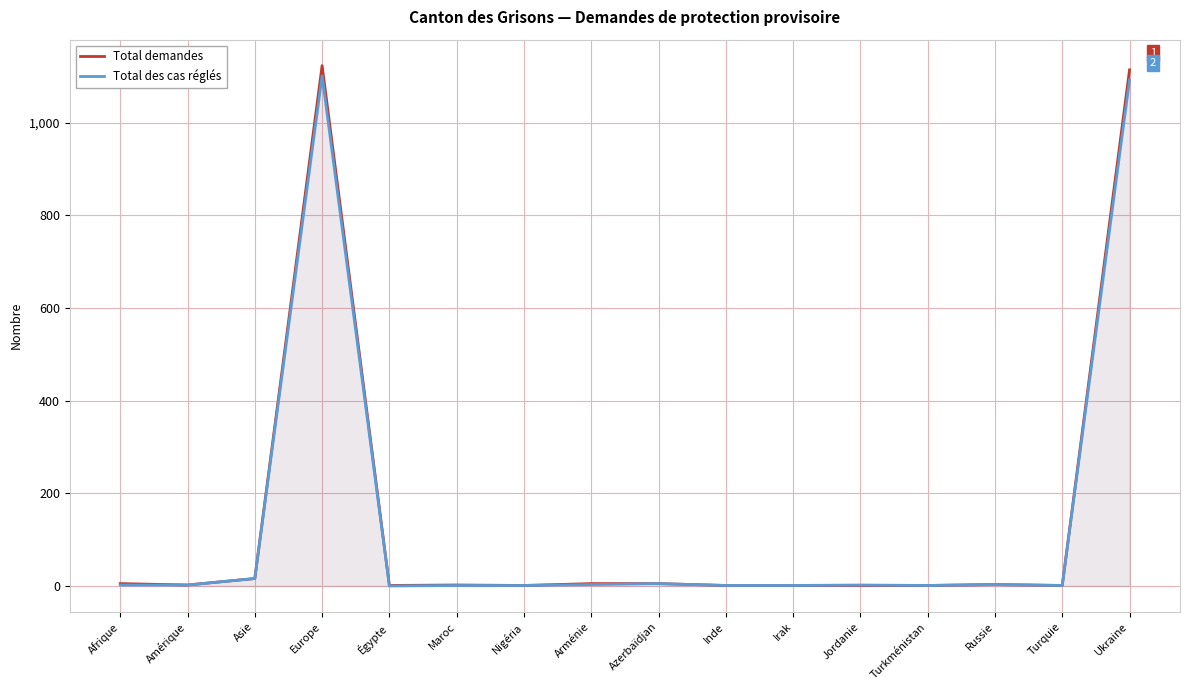

At how many categories does at least one series exceed 465?

2